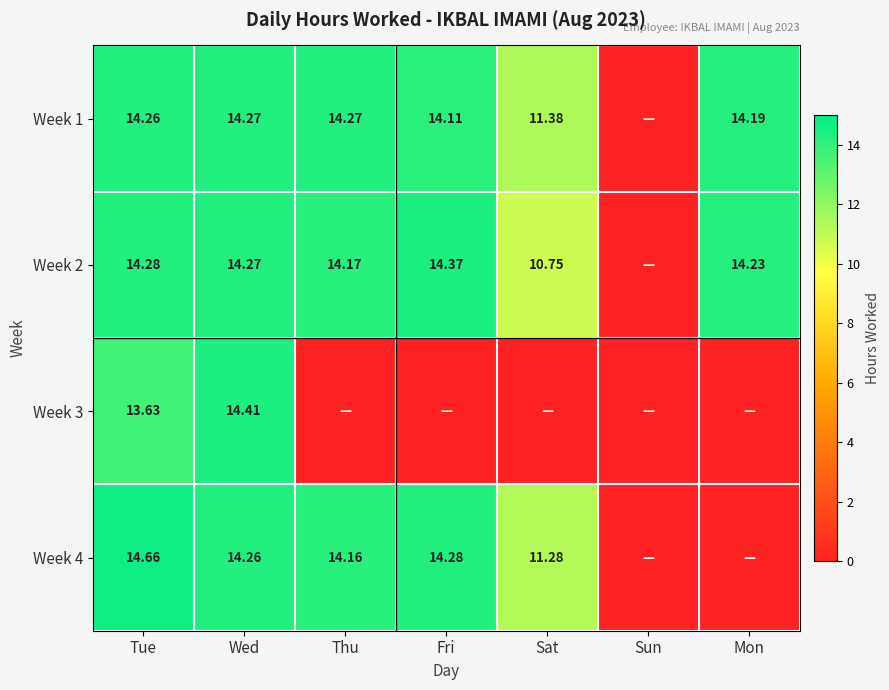

The value of Week 4 at Sat is 19.5. True or false?

False